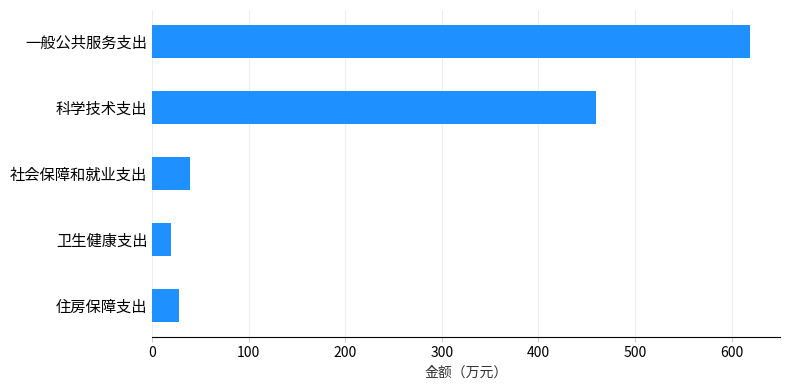

List the labels in order of value, smallest first.

卫生健康支出, 住房保障支出, 社会保障和就业支出, 科学技术支出, 一般公共服务支出